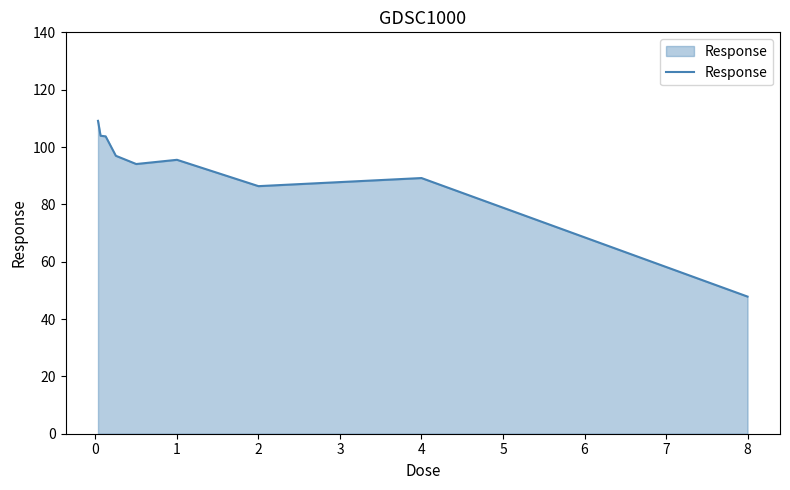

What is the difference between the maximum and minimum values?

61.3